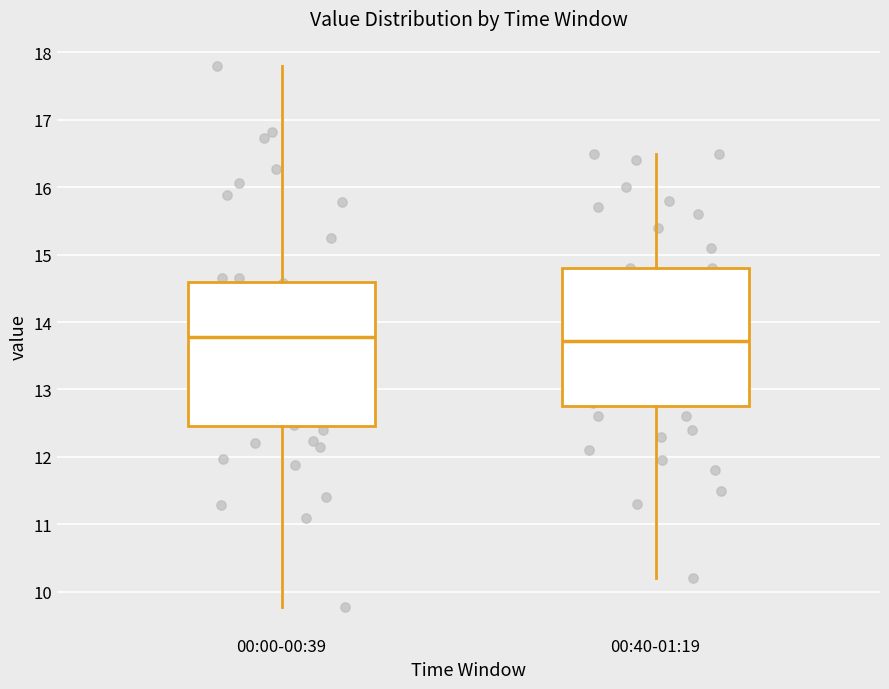

Reading left to right, transcribe this box plot: for each box, give where its median line is, the range the box spans, and where its two whiskers end, as read against the y-axis. The values are not printed on the chart, so give them approximately, as read against the axis.

00:00-00:39: median 13.8, box 12.5 to 14.6, whiskers 9.8 to 17.8
00:40-01:19: median 13.7, box 12.8 to 14.8, whiskers 10.2 to 16.5